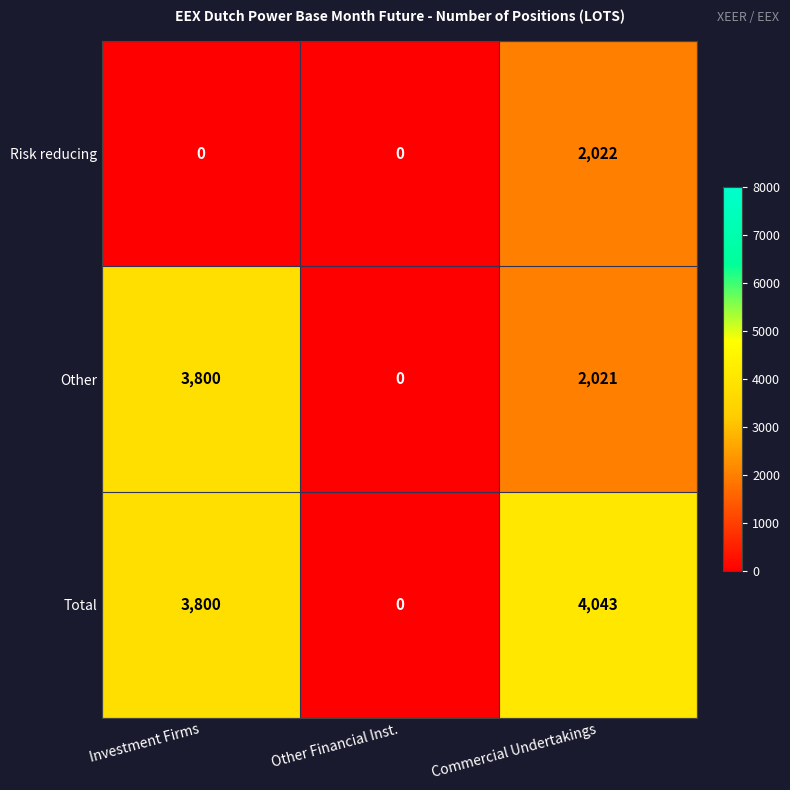

True or false: Total has a value of -2578 at Other Financial Inst..

False